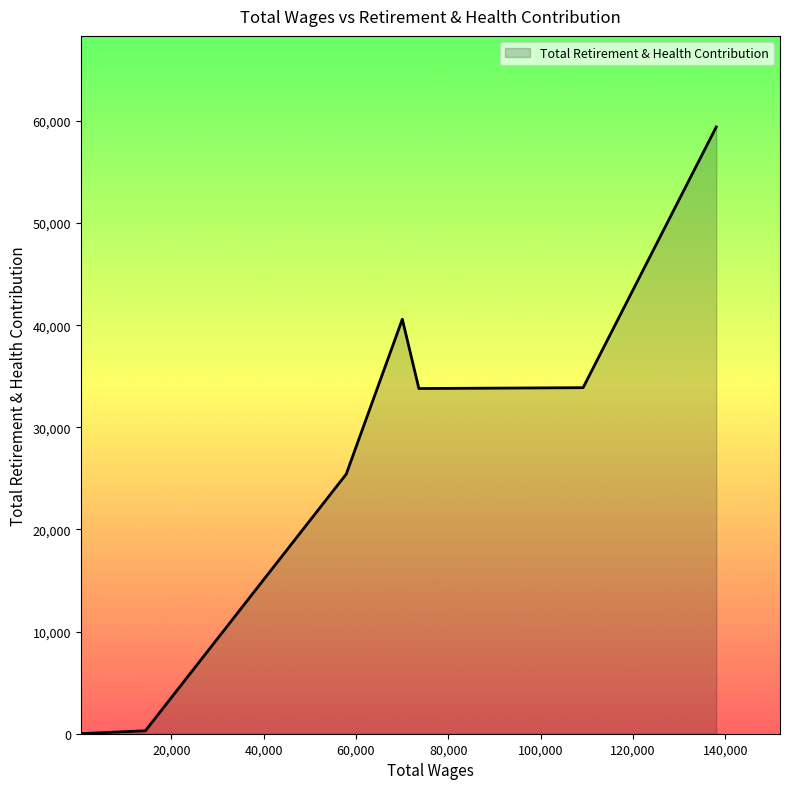

What is the difference between the maximum and minimum values?

59402